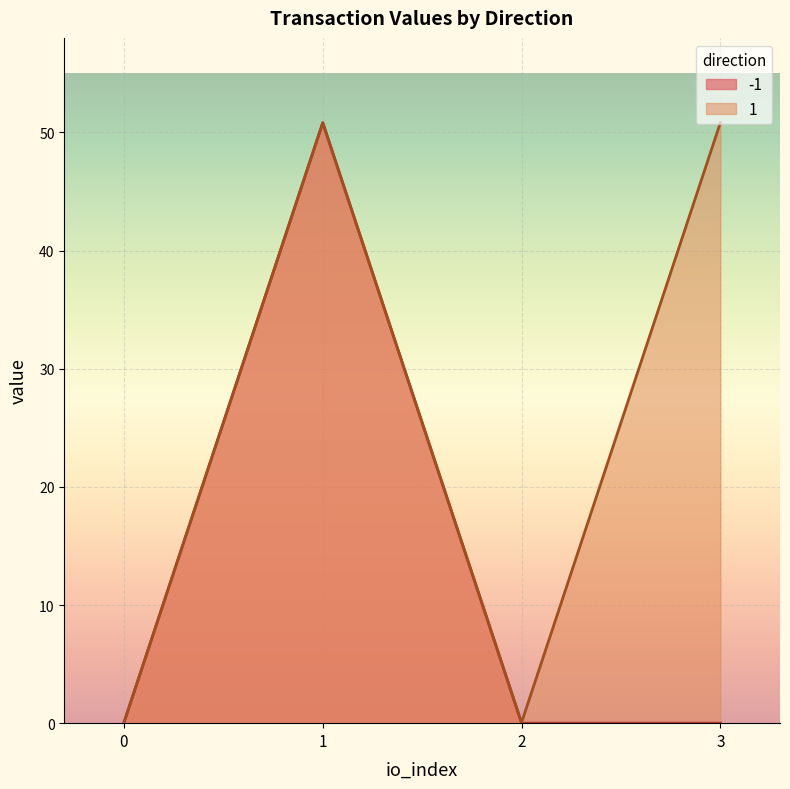

Where is the first local minimum for 1?

2